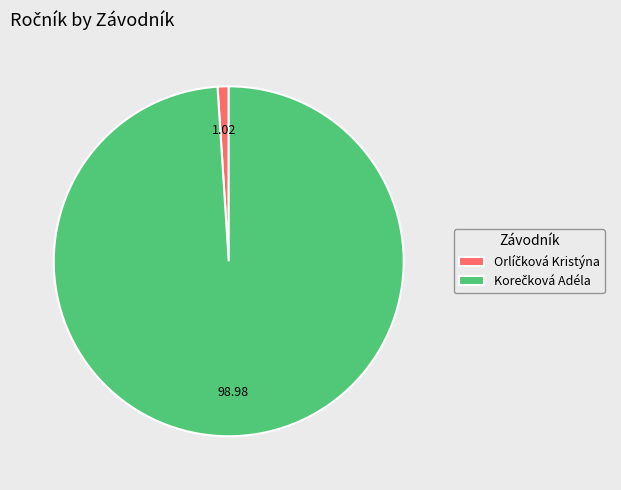

Is there a majority slice in this chart?

Yes